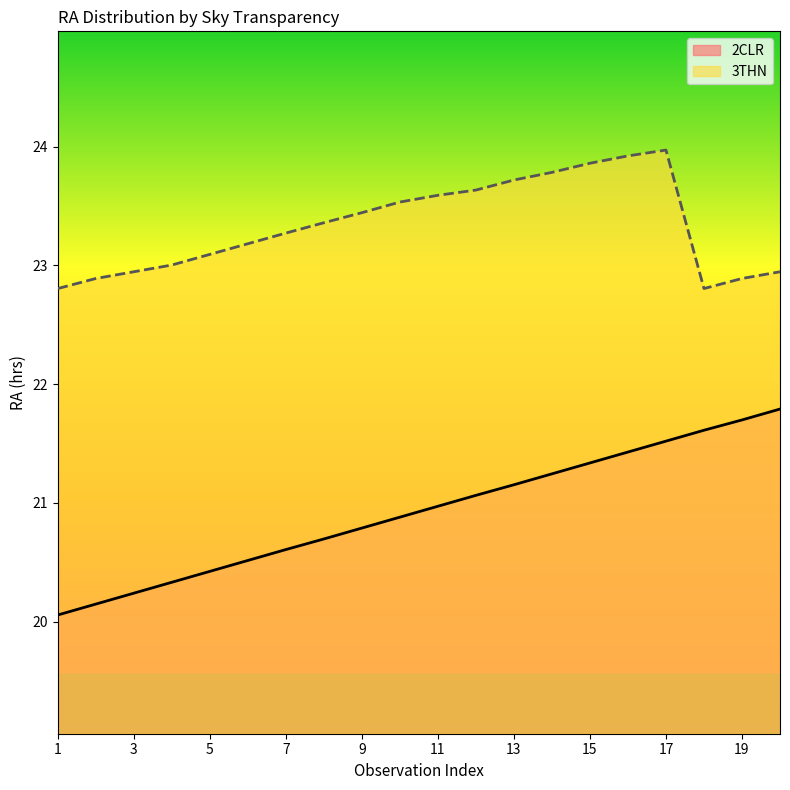

Rank the series by their maximum value, from highest to lowest.

3THN, 2CLR